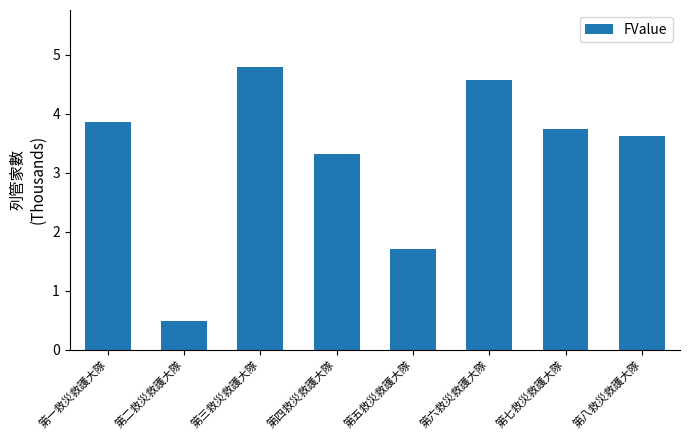

List the labels in order of value, smallest first.

第二救災救護大隊, 第五救災救護大隊, 第四救災救護大隊, 第八救災救護大隊, 第七救災救護大隊, 第一救災救護大隊, 第六救災救護大隊, 第三救災救護大隊